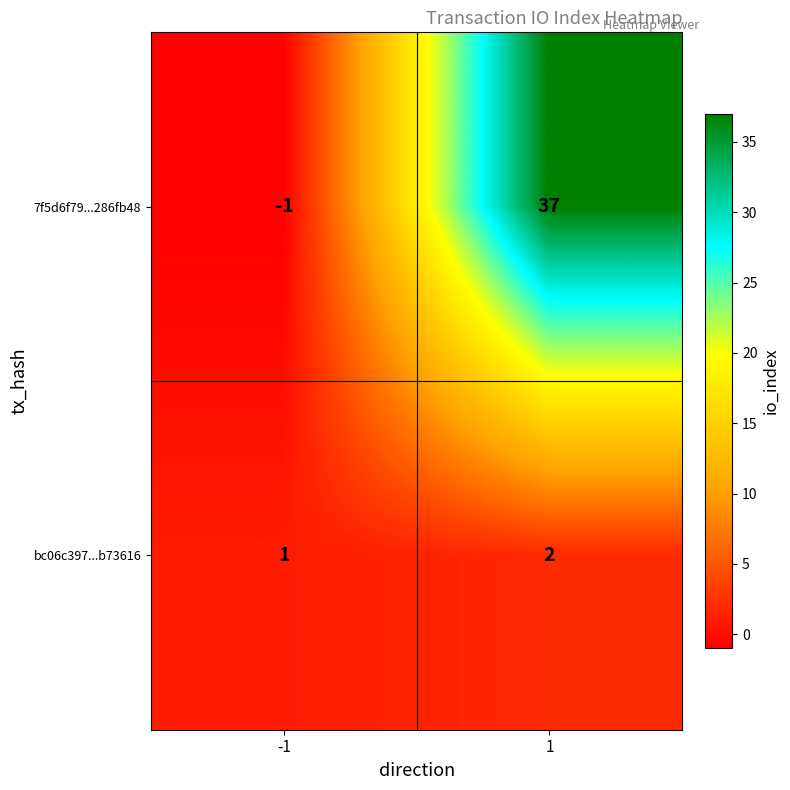

Count the number of data series in this chart.

2